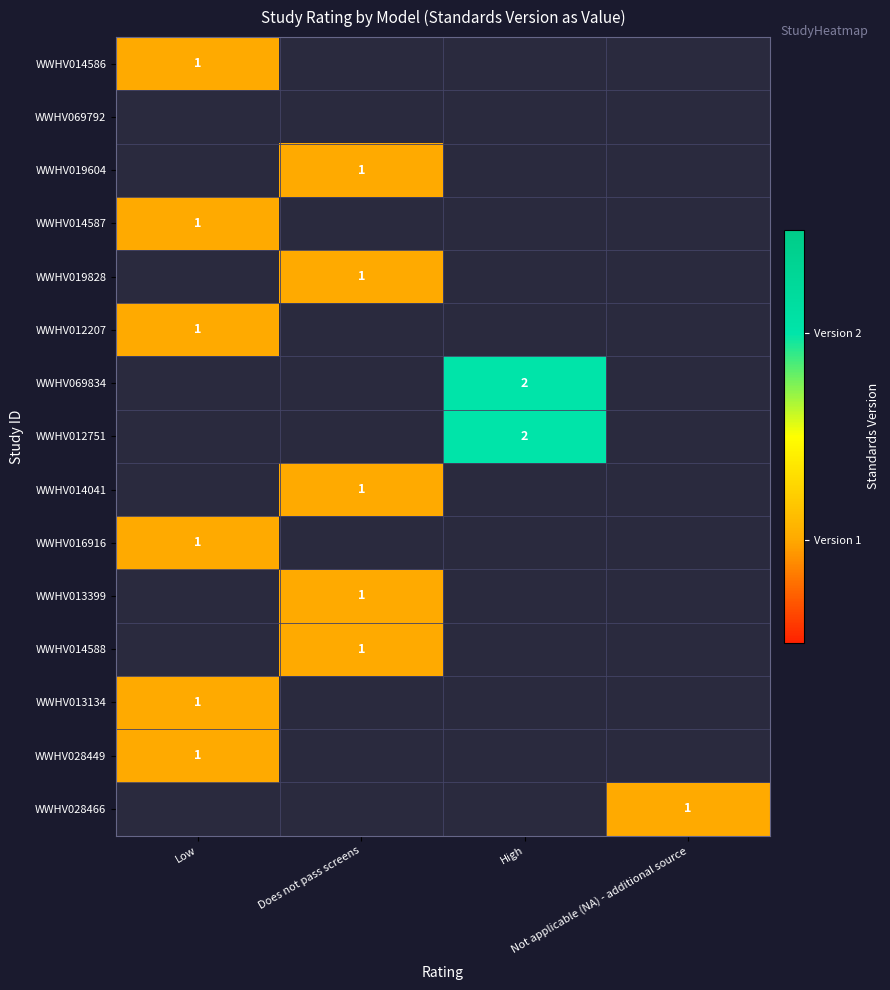

True or false: WWHV028466 has a value of 0.6 at Not applicable (NA) - additional source.

False